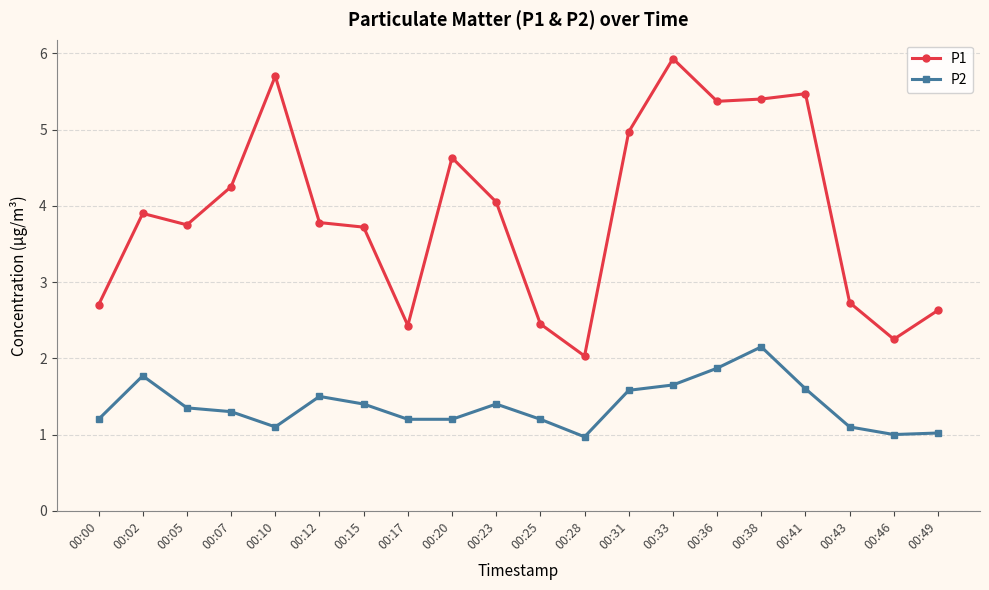

What is the difference between the P2 values at 00:02 and 00:07?

0.5